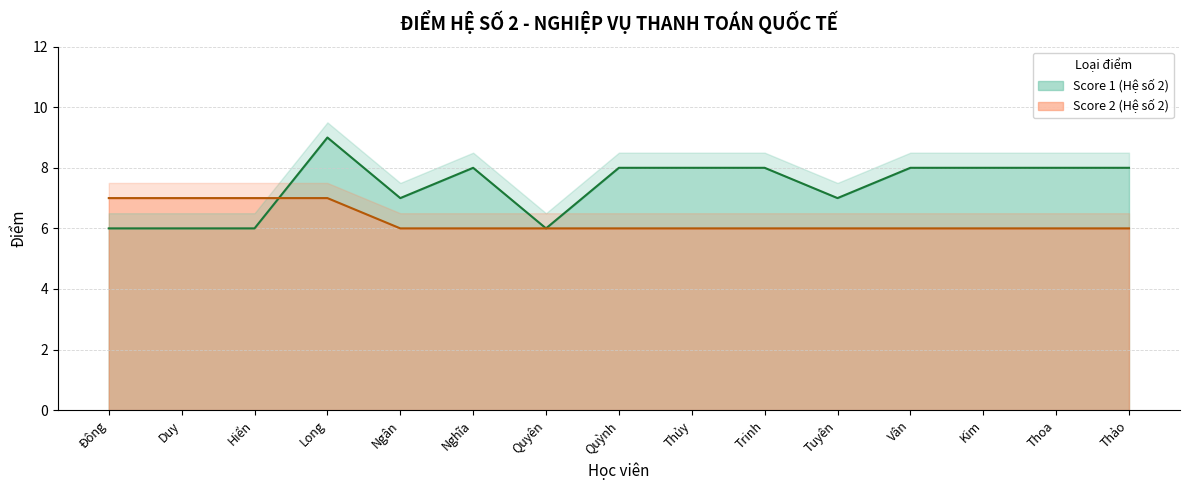

What position from the right is Hiển?

13